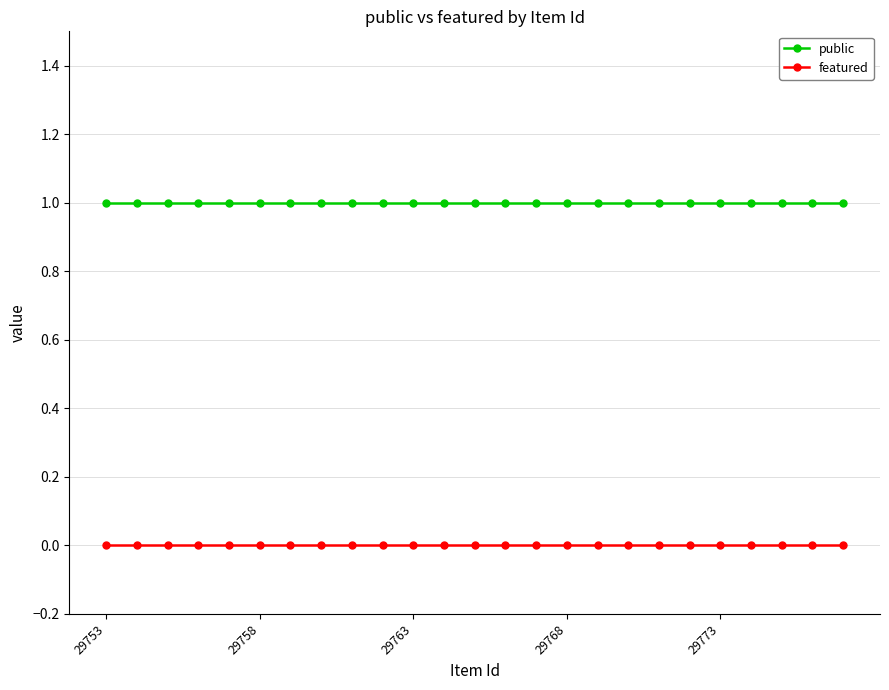

Which series has the largest total across all categories?

public